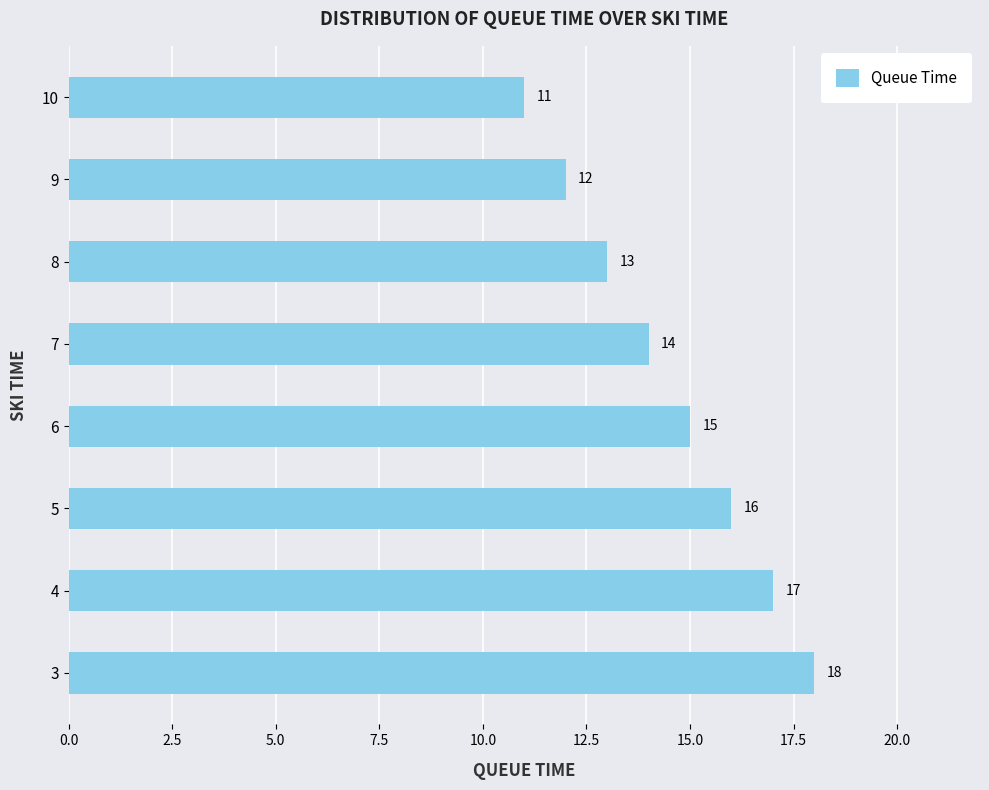

What is the sum of the values at 4 and 7?

31